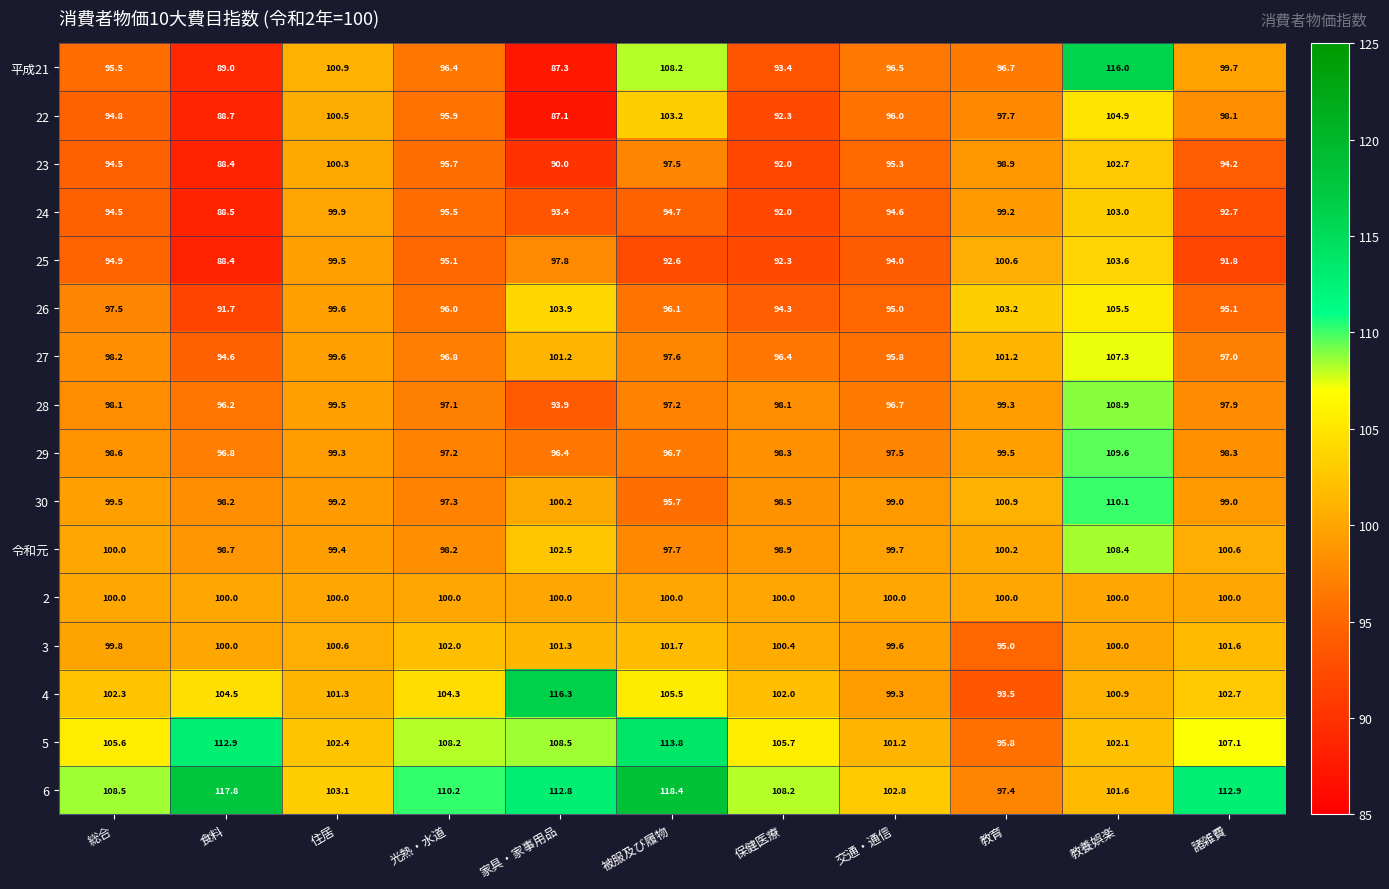

At which label is 6 closest to 107?

保健医療